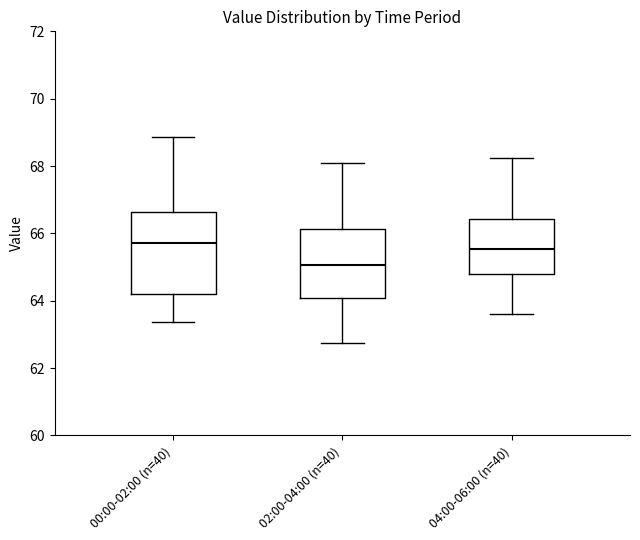

Where does the median line of the box for 04:00-06:00 (n=40) sit on the y-axis? The values are not printed on the chart, so give them approximately, as read against the axis.

65.6